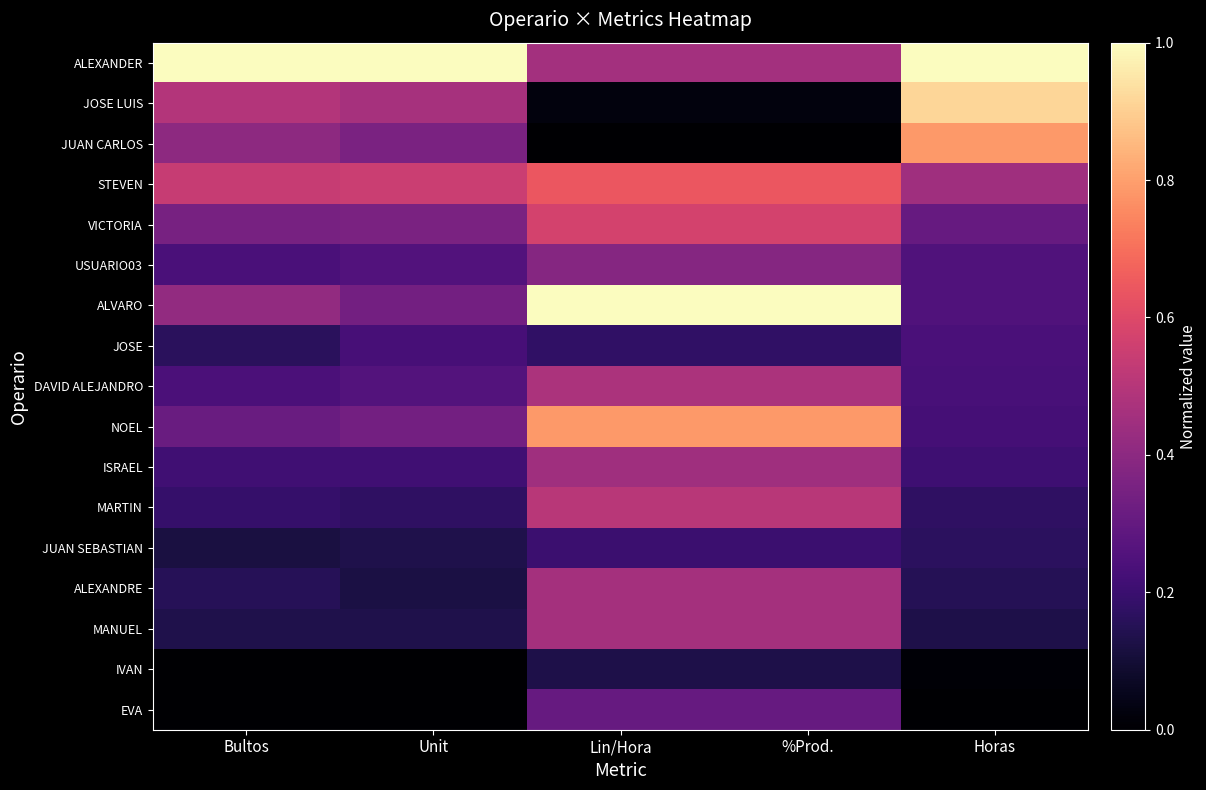

Which has a higher value, Bultos or %Prod.?

Bultos